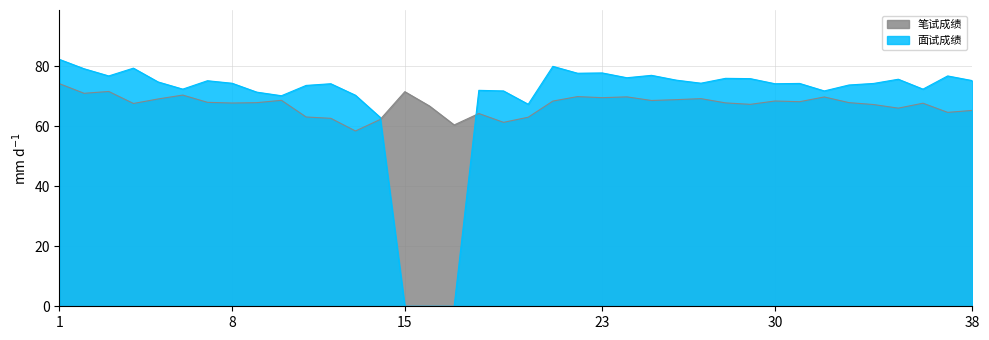

Does the chart display data point markers on the line(s)?

No